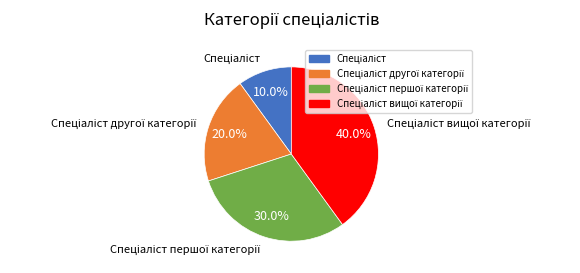

Does any single category account for the majority?

No